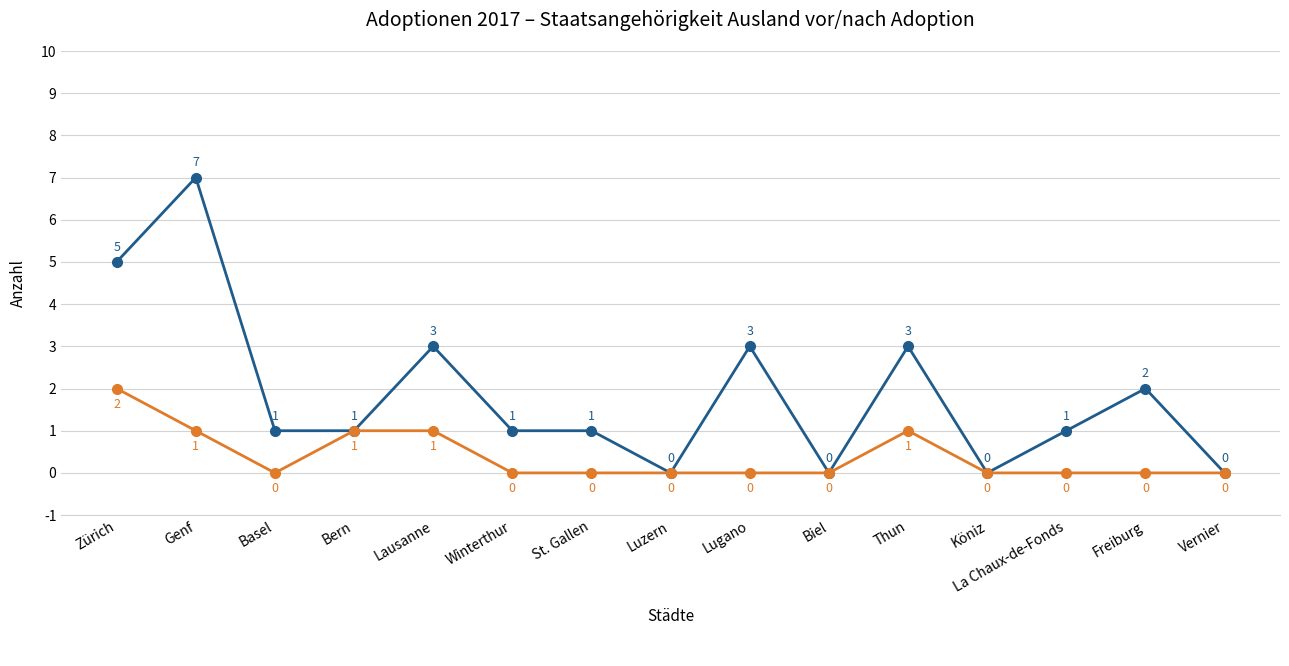

What is the label of the 11th point from the right?

Lausanne